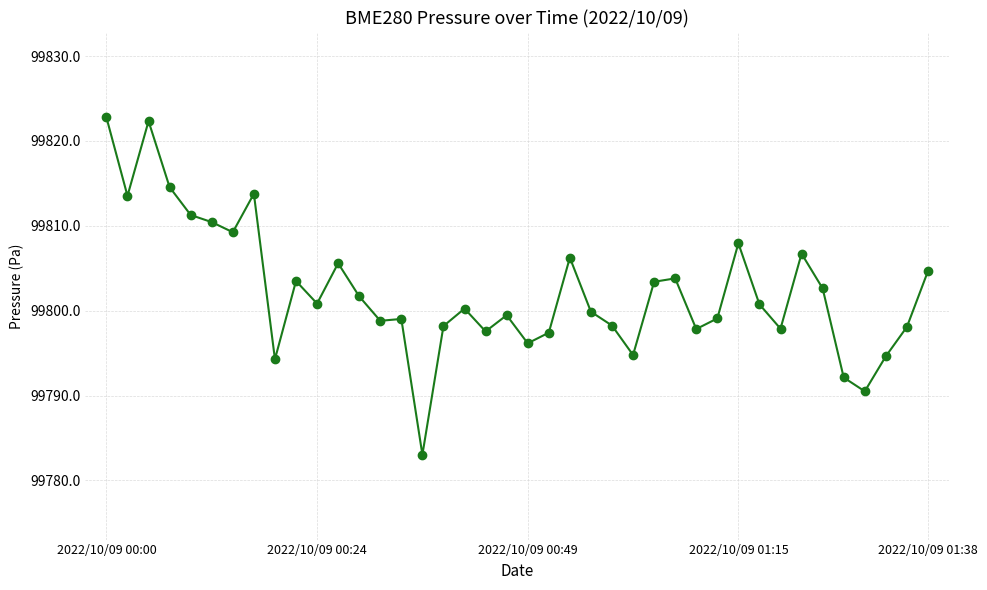

What is the value of the 16th point from the left?

99783.0